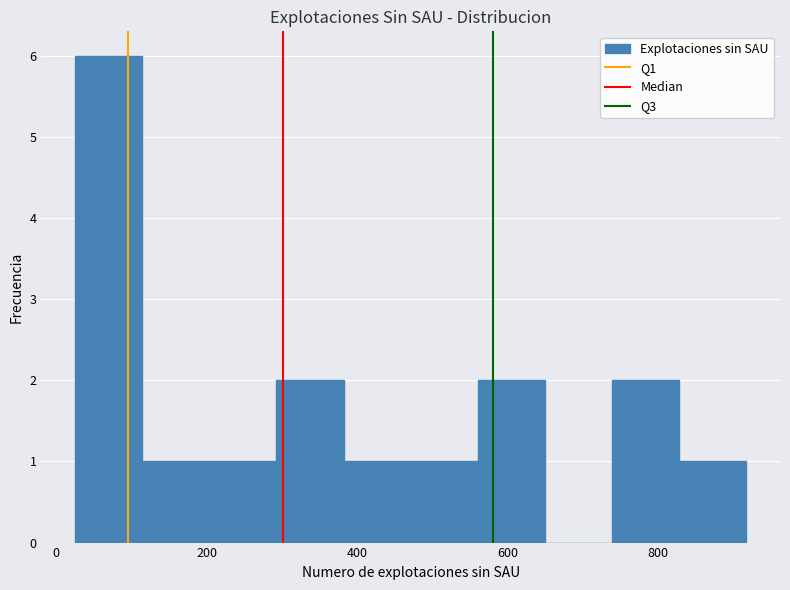

Reading left to right, list every bar in this chart as the range it spans on the x-axis followed by its height. Neither the bar edges nor the heights are printed on the chart, so give them approximately, as read against the axes.

20 to 120: 6
120 to 200: 1
200 to 300: 1
300 to 380: 2
380 to 480: 1
480 to 560: 1
560 to 640: 2
640 to 740: 0
740 to 820: 2
820 to 920: 1